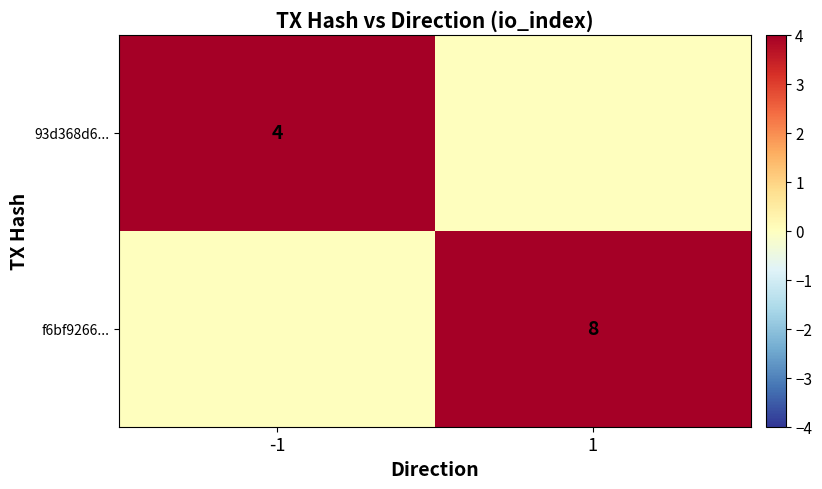

At which category does the chart reach its minimum across all series?

1